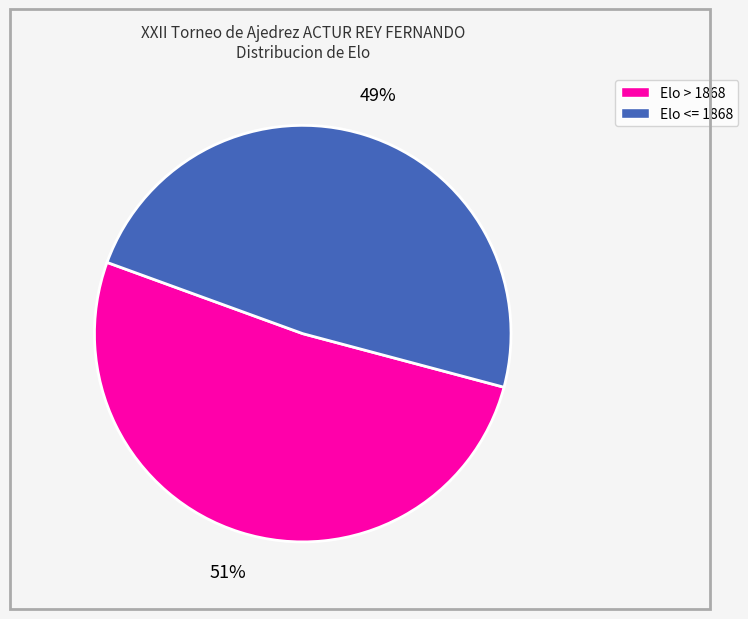

How many slices are in this pie chart?

2